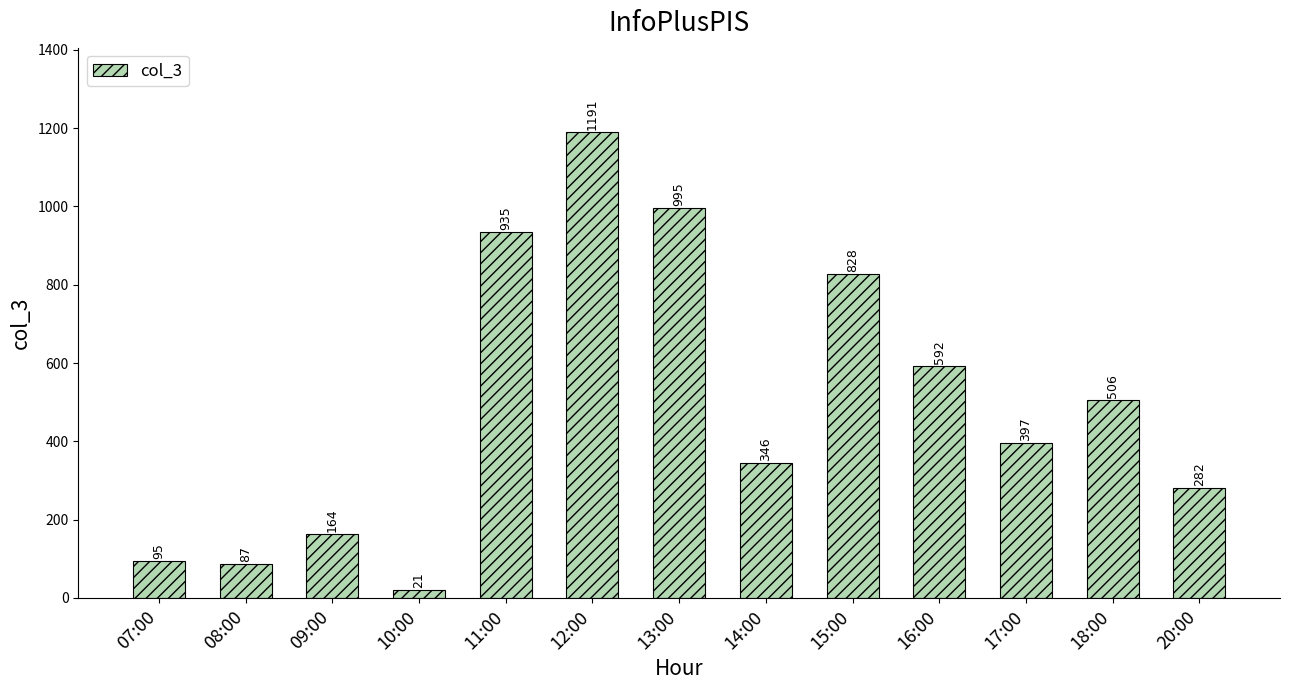

The chart shows a value of 70 at 09:00. True or false?

False